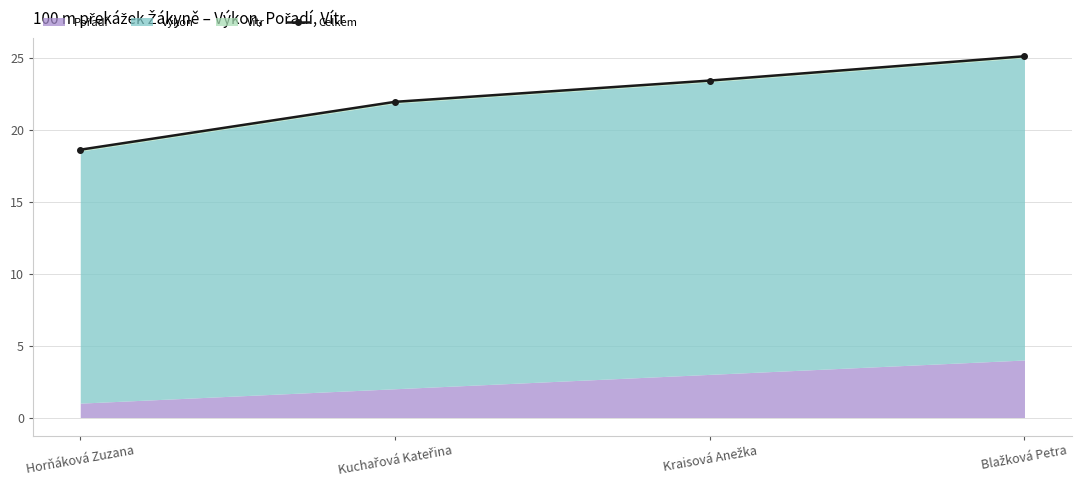

Where is the data nearest to the value 21?

Kuchařová Kateřina